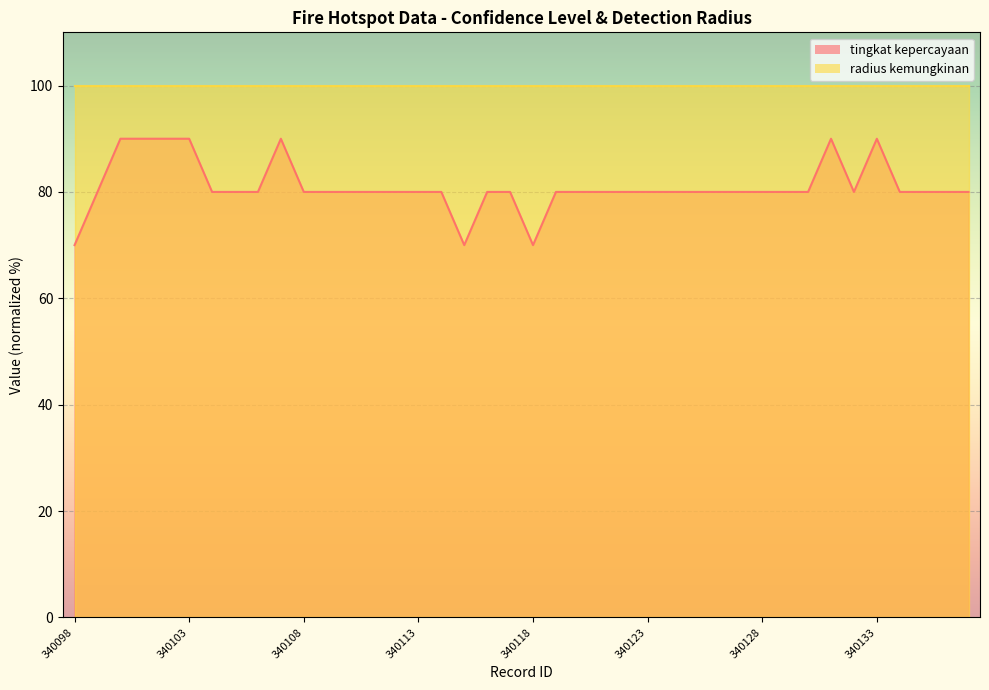

Where is the first local minimum?

340115